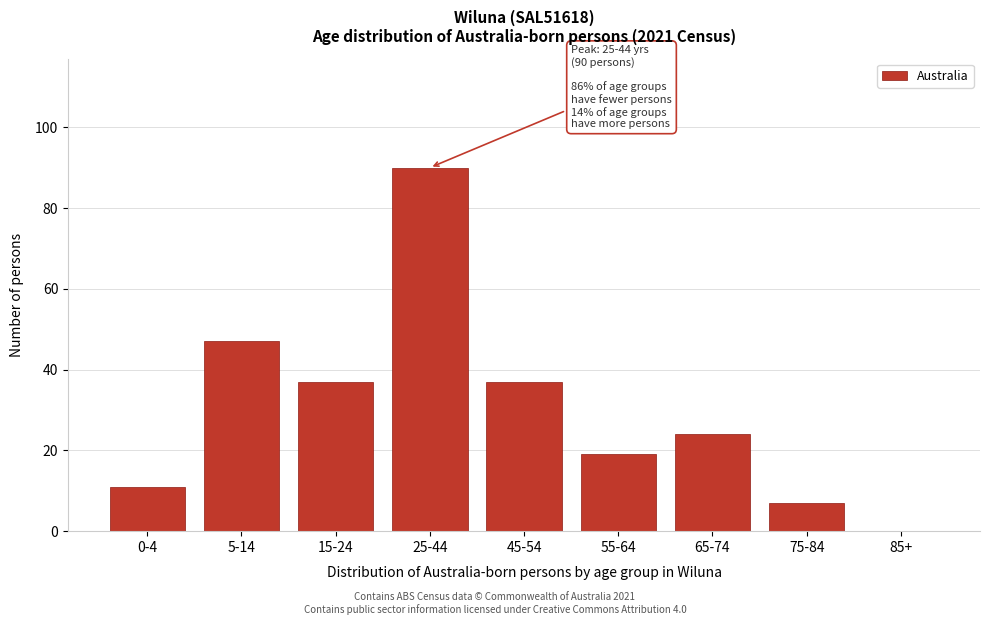

Reading left to right, list all the values displayed in this chart.

0-4=11	5-14=47	15-24=37	25-44=90	45-54=37	55-64=19	65-74=24	75-84=7	85+=0